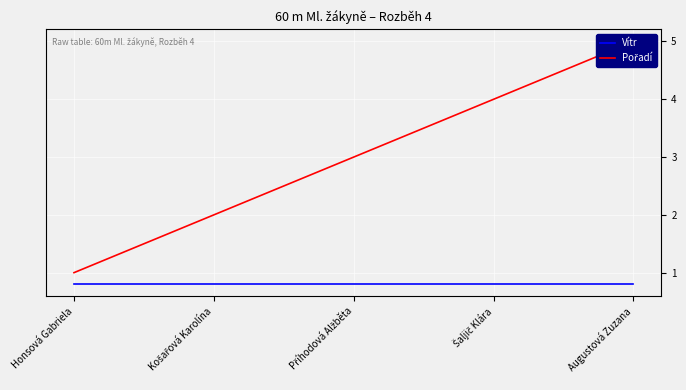

True or false: Pořadí and Vítr cross at least once.

False